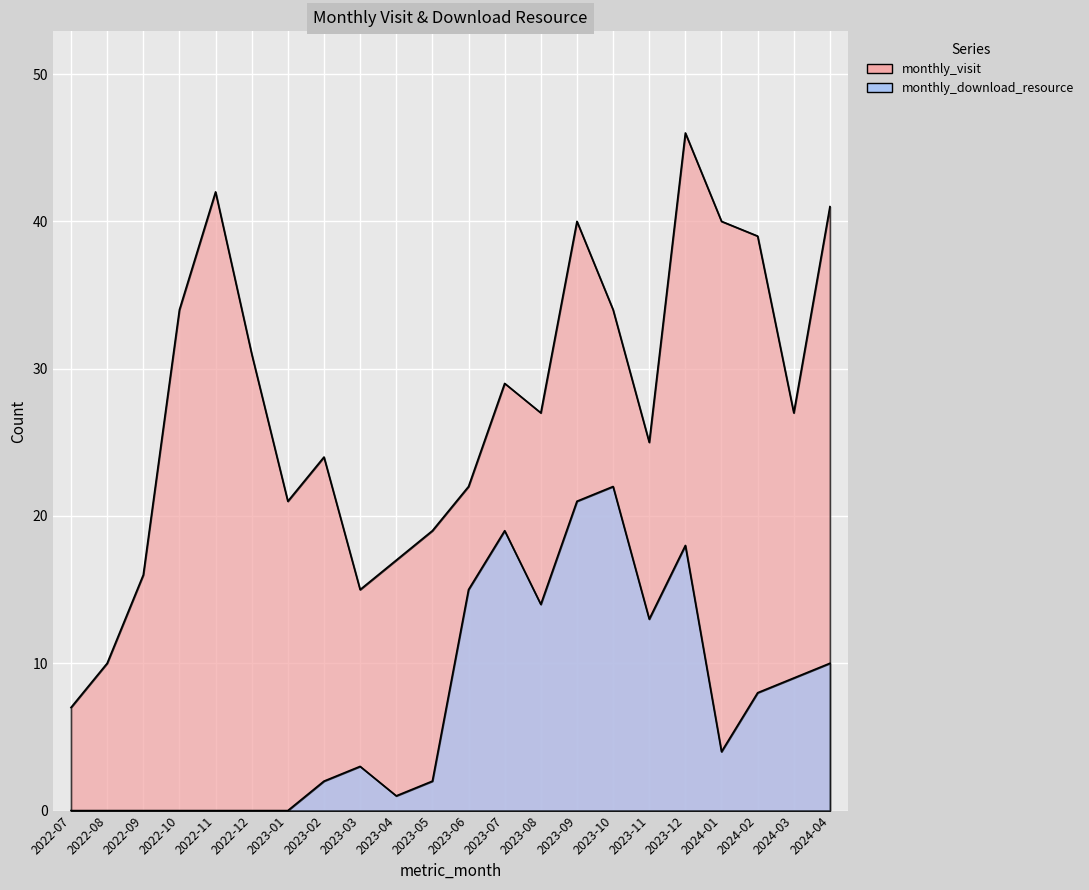

The monthly_download_resource series shows -13 at 2022-08. True or false?

False